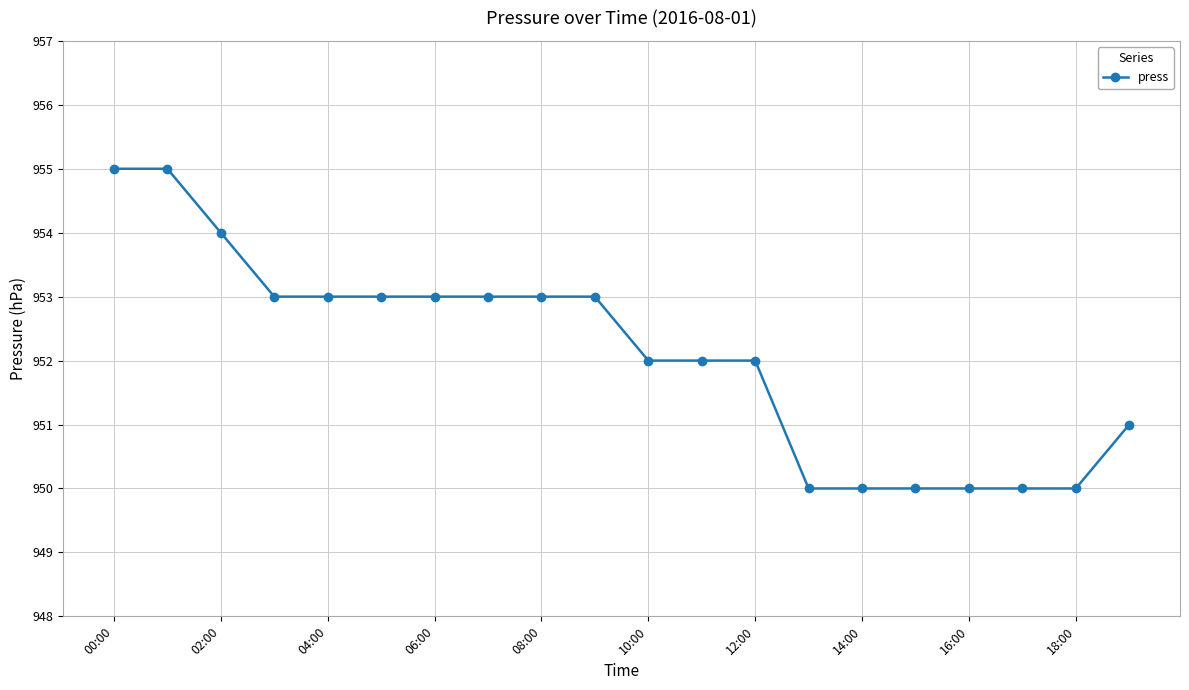

What is the average value?

952